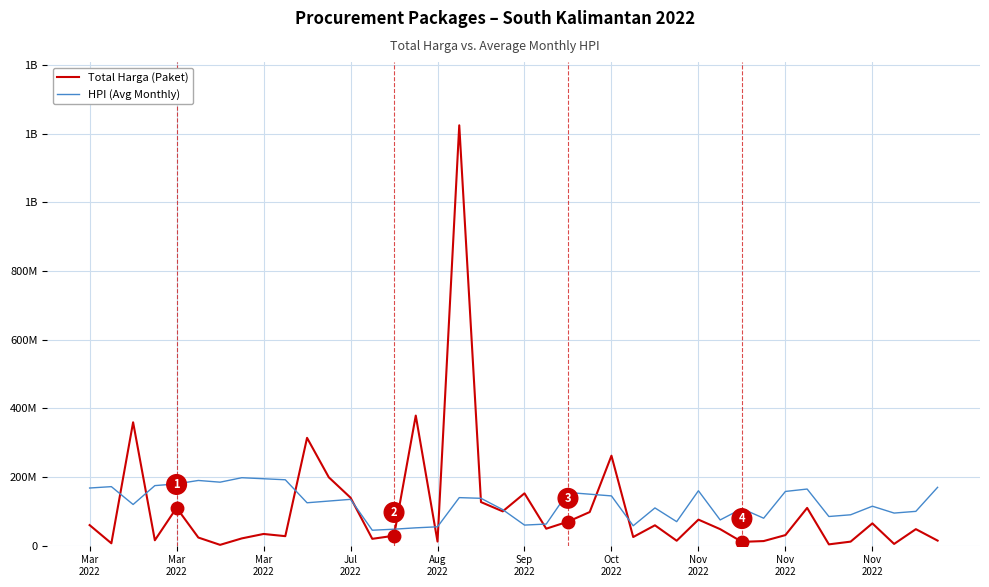

Does the chart have visible grid lines?

Yes